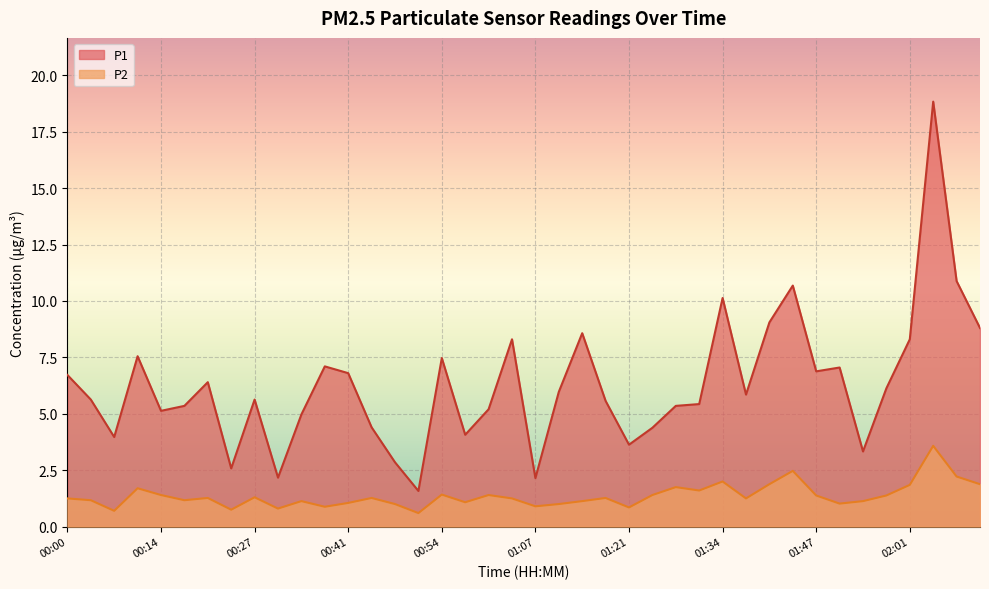

How many data points in P1 are above 5?

28